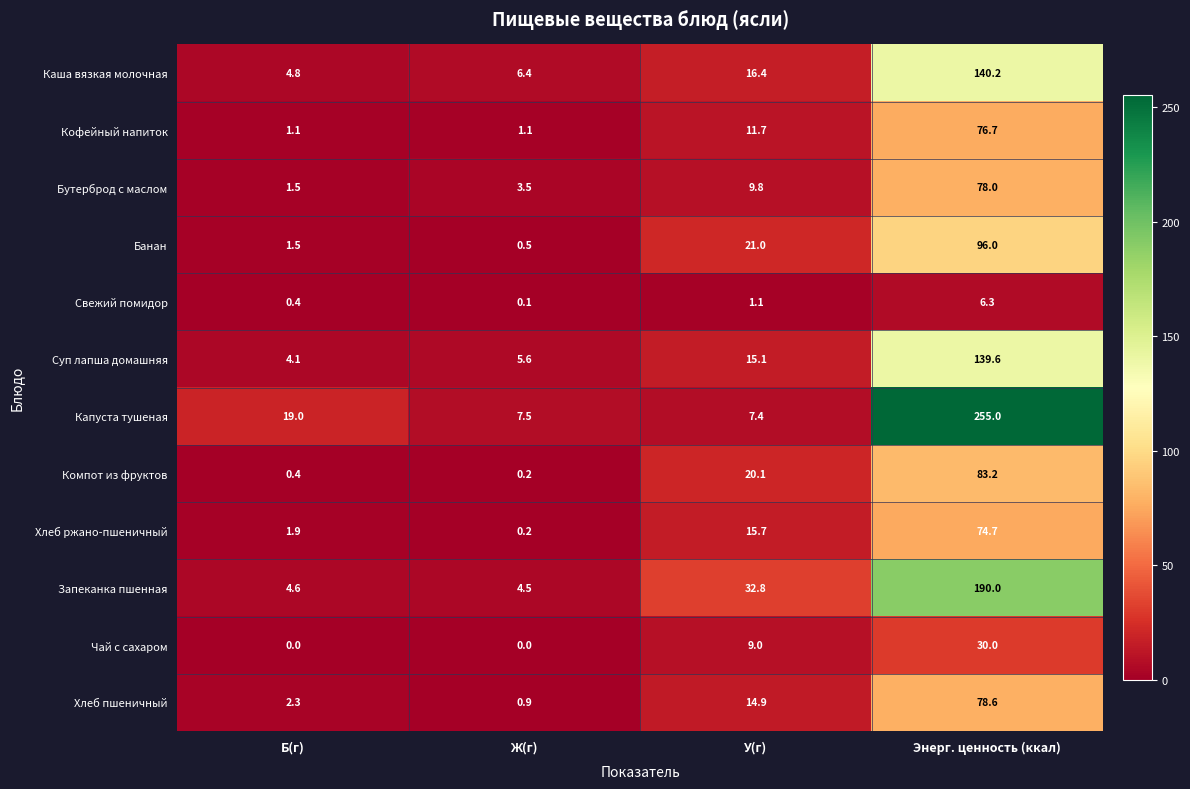

At which category is the sum across all series the highest?

Энерг. ценность (ккал)